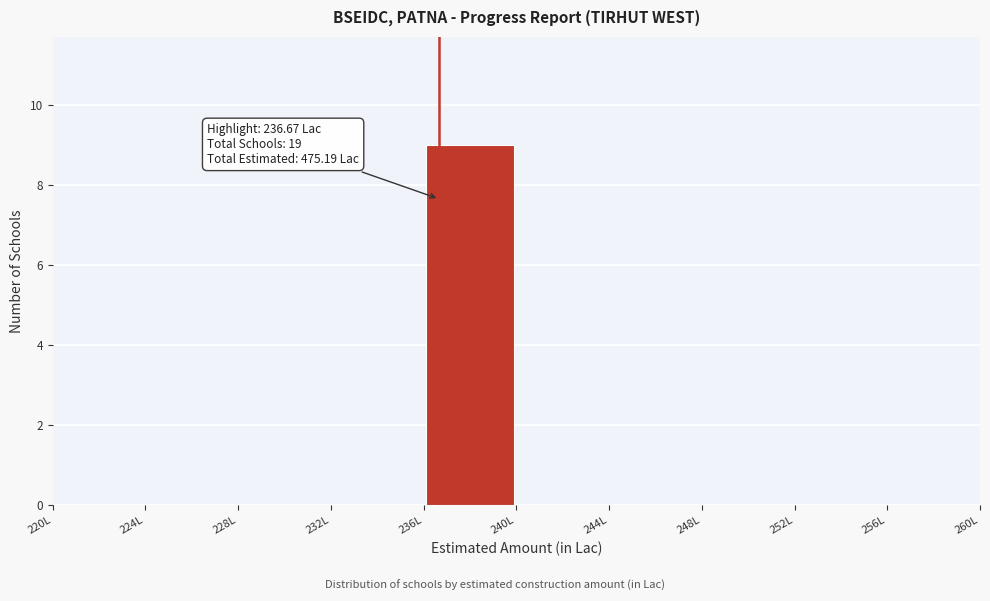

Over which range of the x-axis is the bar tallest?

236 to 240